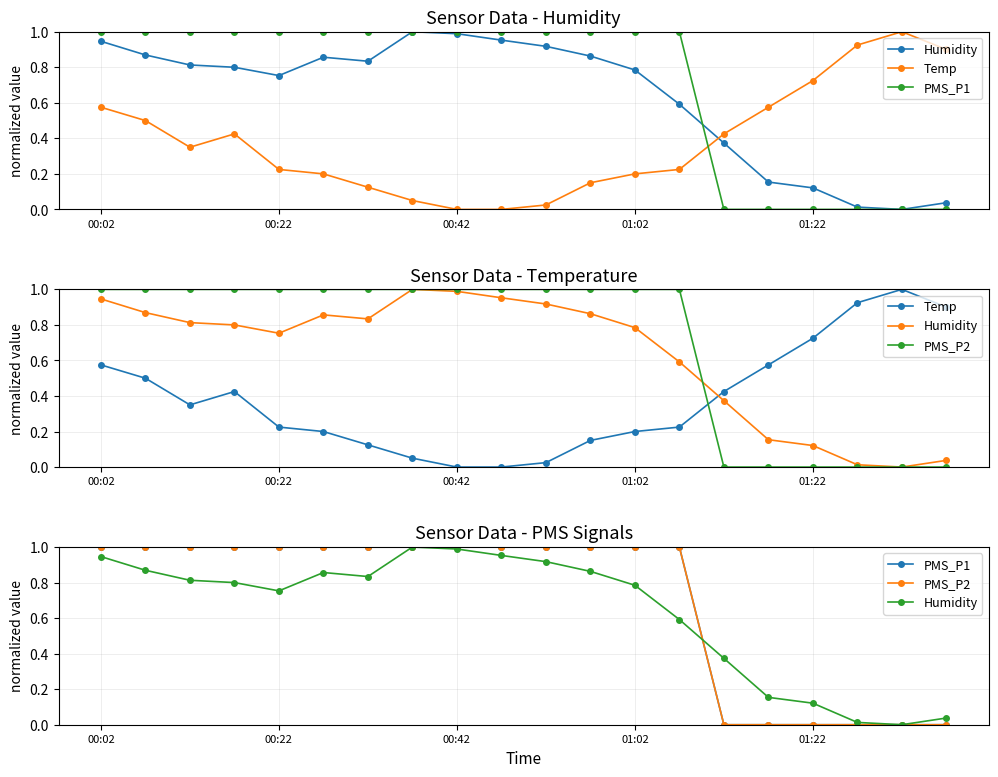

At which category is the sum across all series the highest?

00:02